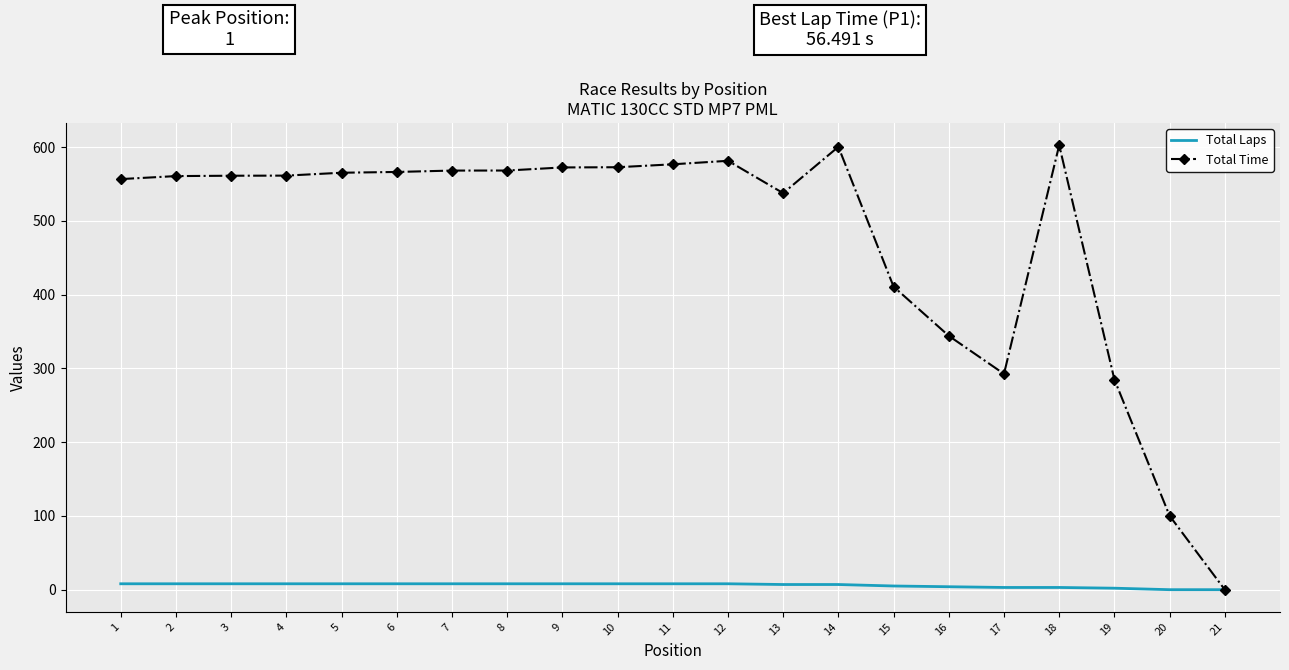

List the series in order of their peak value, lowest first.

Total Laps, Total Time